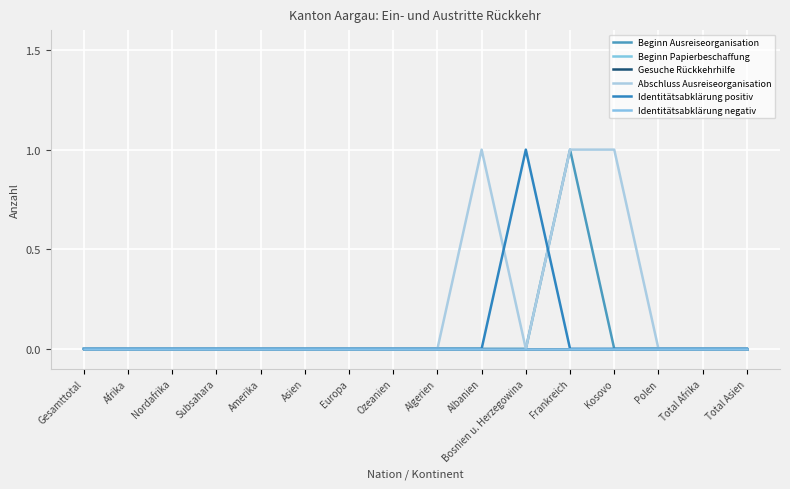

Does the chart display data point markers on the line(s)?

No